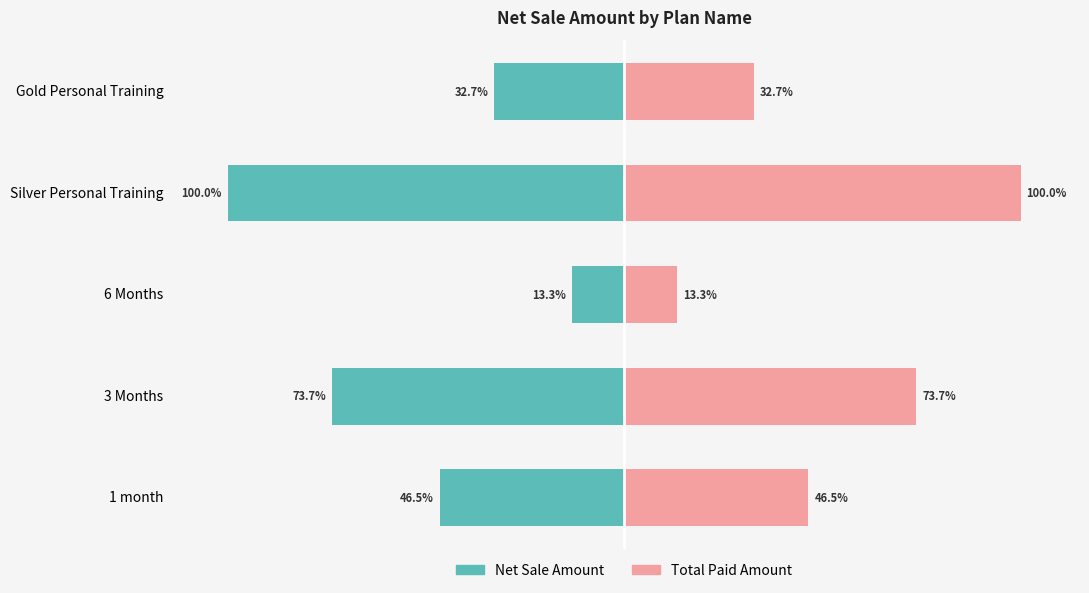

Which series has the largest total across all categories?

Total Paid Amount